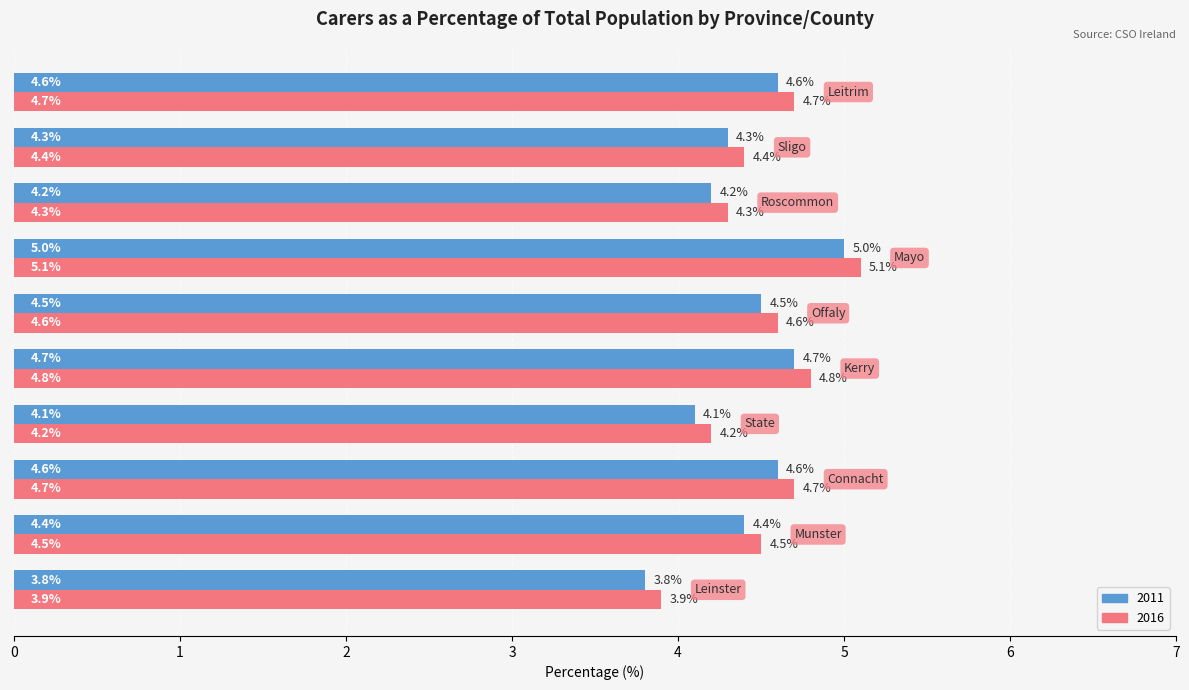

What is the highest value of the 2011 series?

5.0